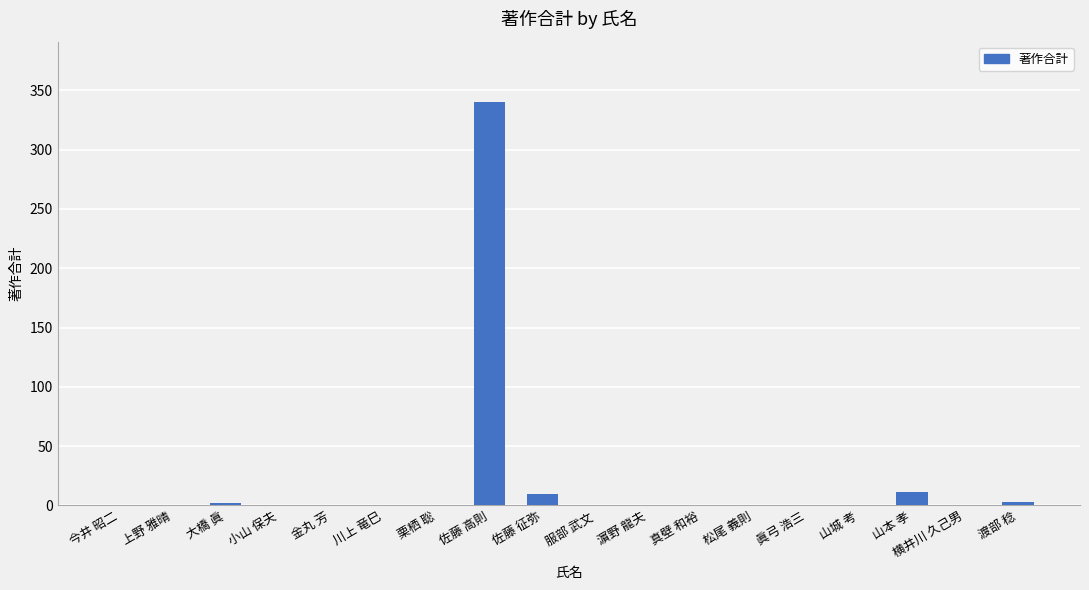

What is the average value?

20